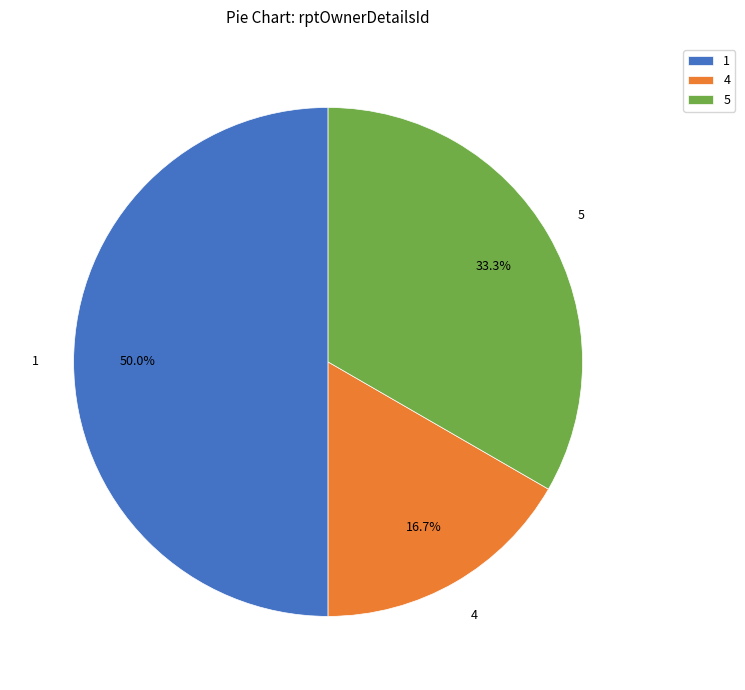

The 1 slice represents 43% of the pie. True or false?

False